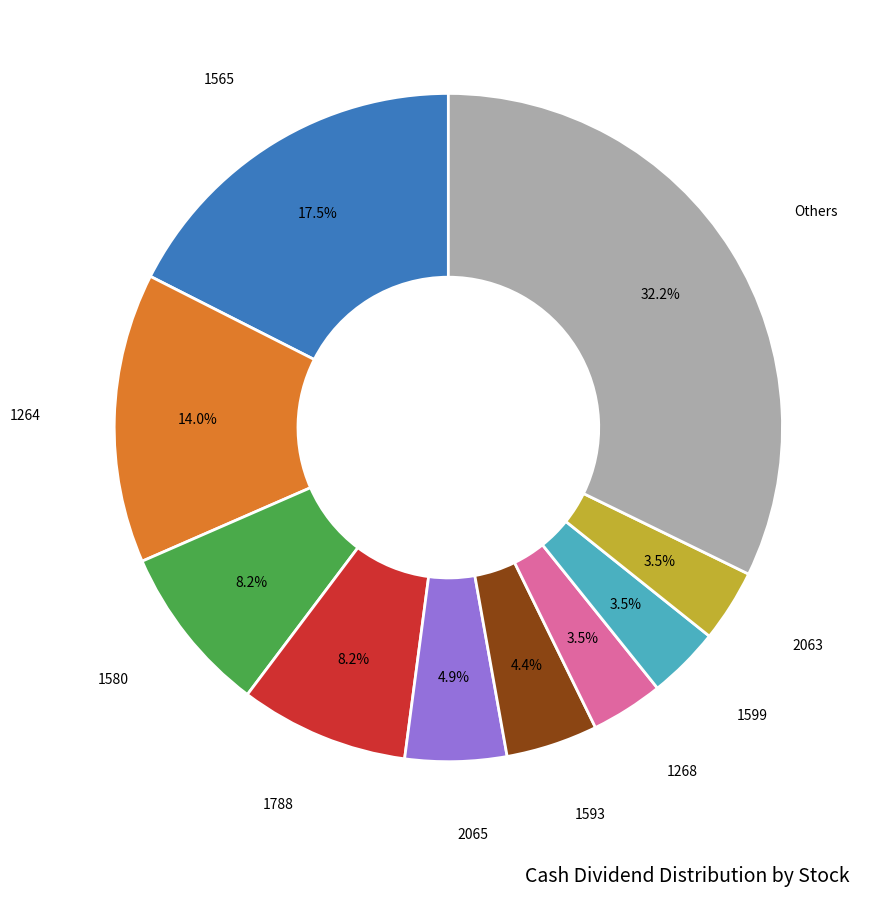

Does any single category account for the majority?

No